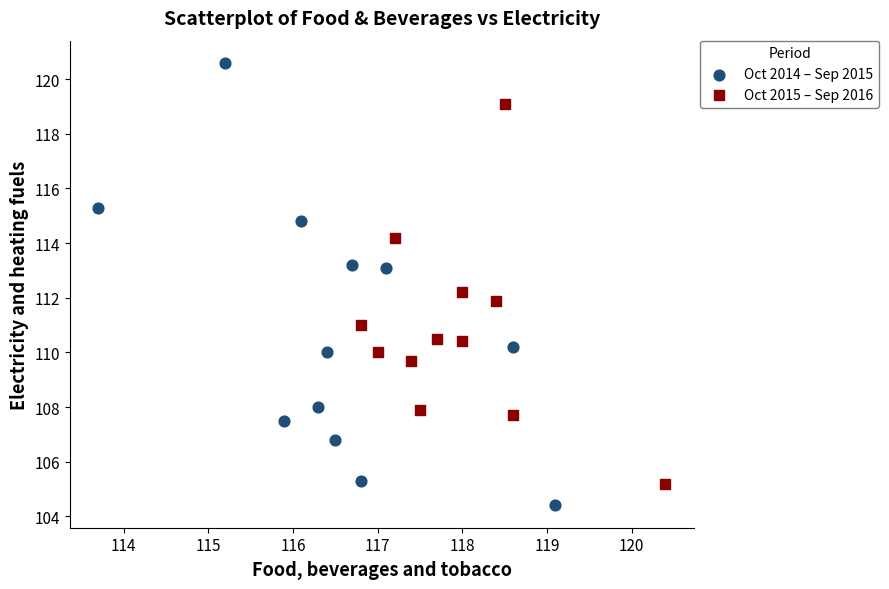

What are all the series names shown in the legend?

Oct 2014 – Sep 2015, Oct 2015 – Sep 2016